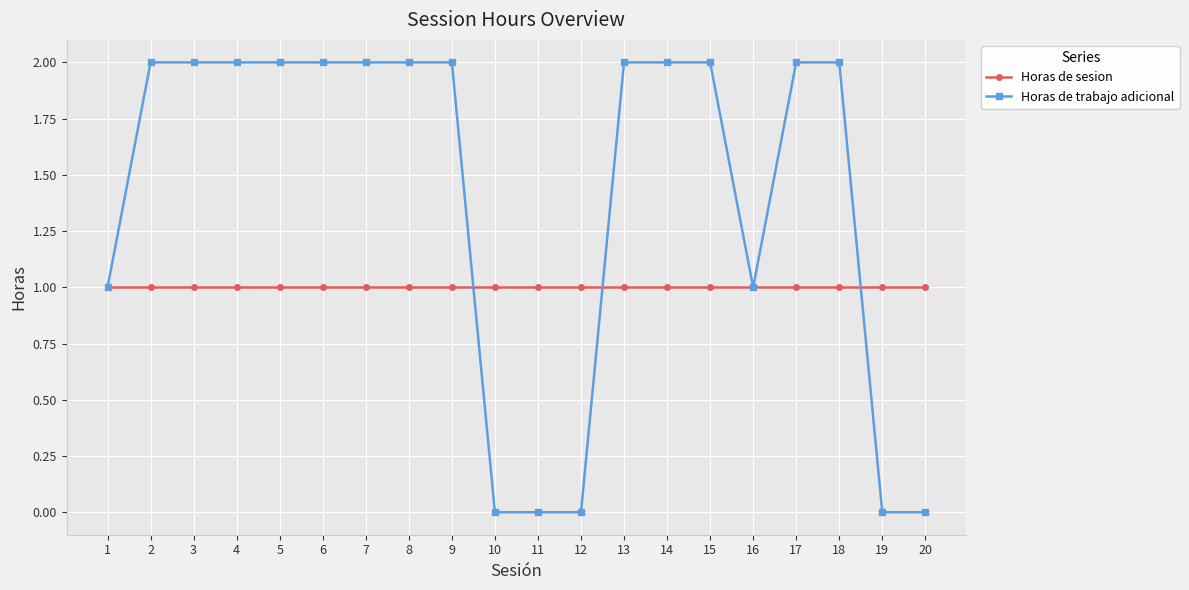

What is the value of the Horas de sesion point at the 20th from the left?

1